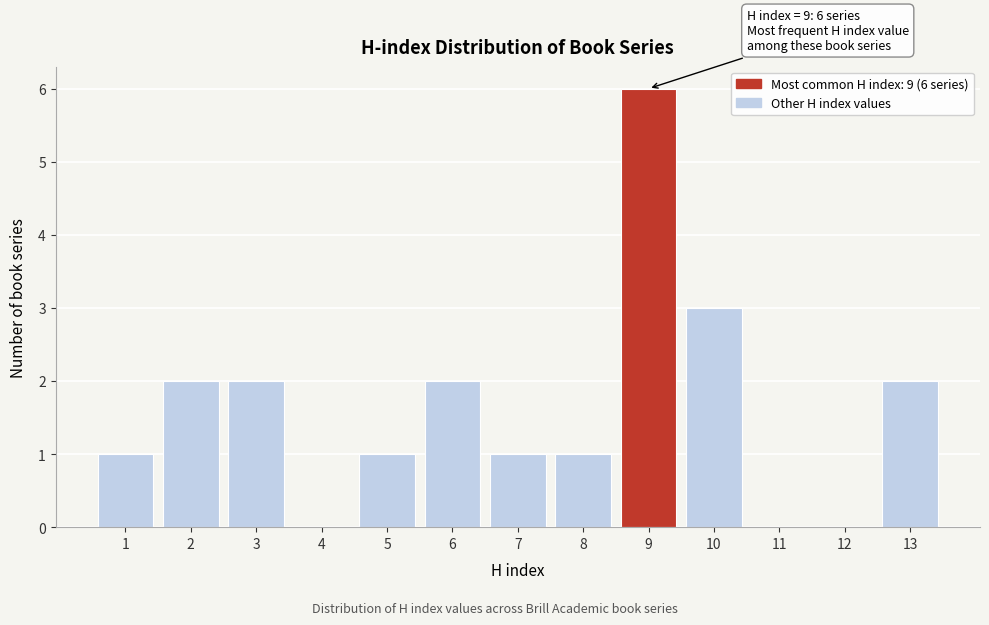

Over which range of the x-axis is the bar tallest?

8.5 to 9.5